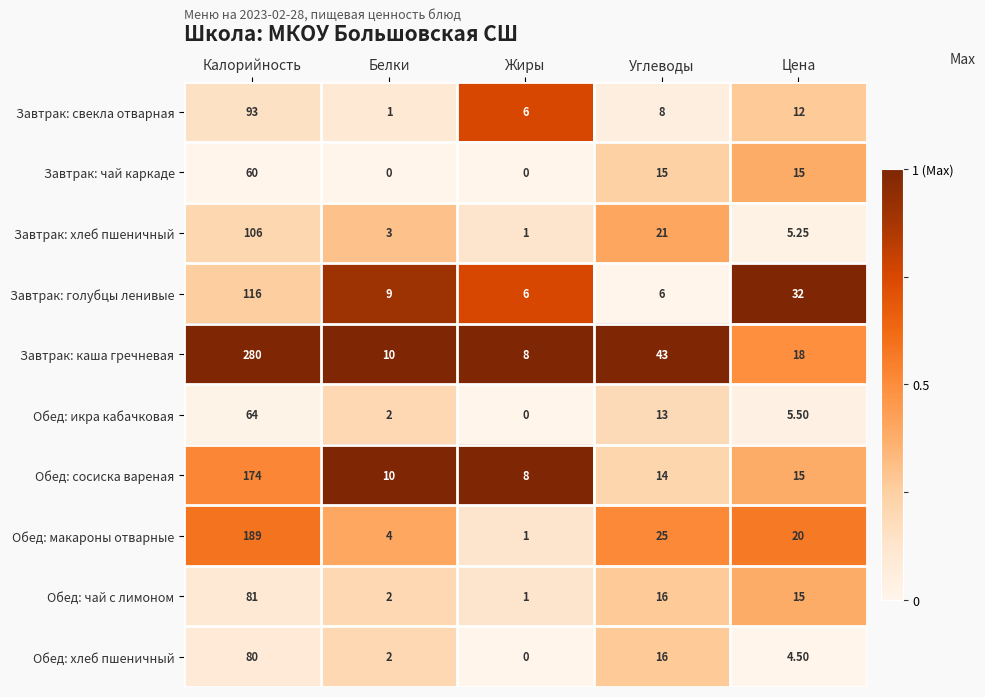

Which category has the lowest value in the Завтрак: хлеб пшеничный series?

Жиры